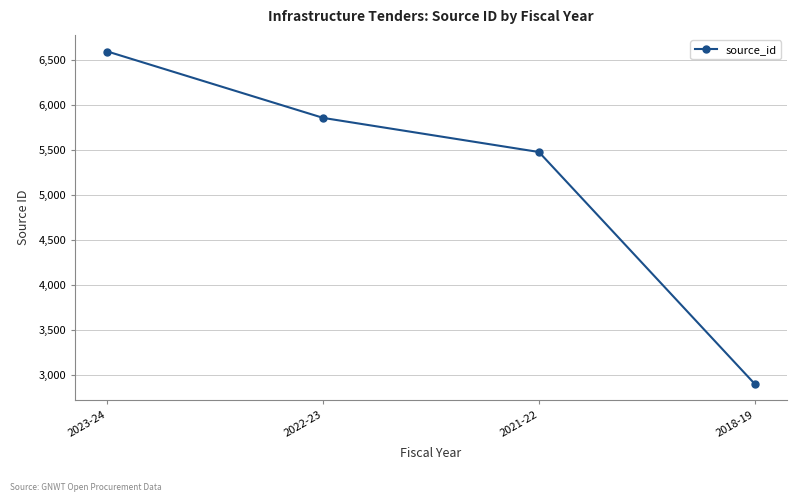

How many values are below 5858?

2